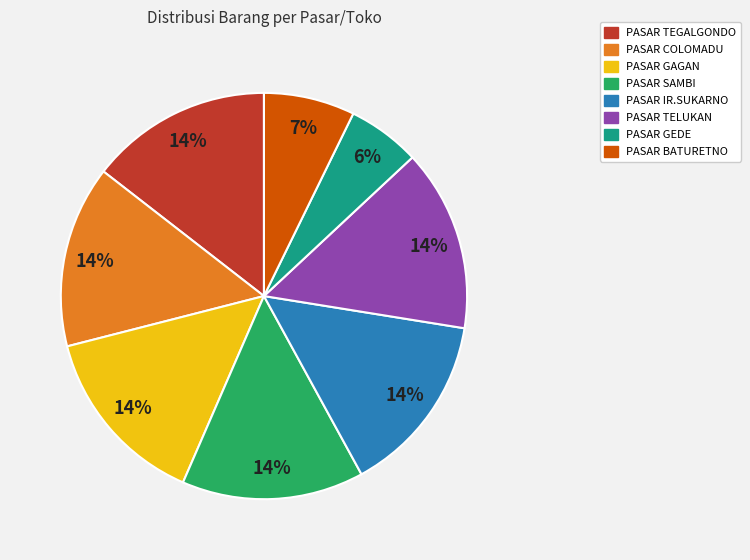

How many segments does this pie chart have?

8